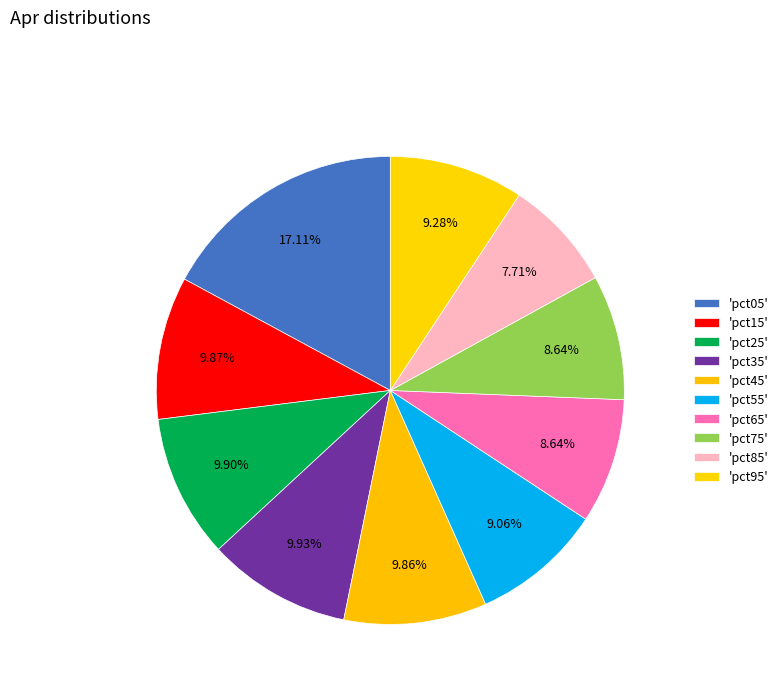

Count the number of slices in the pie.

10